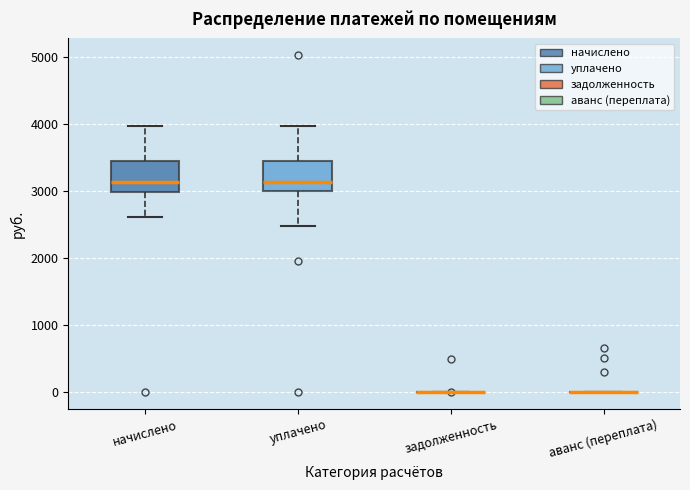

Reading left to right, transcribe this box plot: for each box, give where its median line is, the range the box spans, and where its two whiskers end, as read against the y-axis. The values are not printed on the chart, so give them approximately, as read against the axis.

начислено: median 3100, box 3000 to 3400, whiskers 2600 to 4000
уплачено: median 3100, box 3000 to 3400, whiskers 2500 to 4000
задолженность: box collapsed to a line at 0, whiskers 0 to 0
аванс (переплата): box collapsed to a line at 0, whiskers 0 to 0